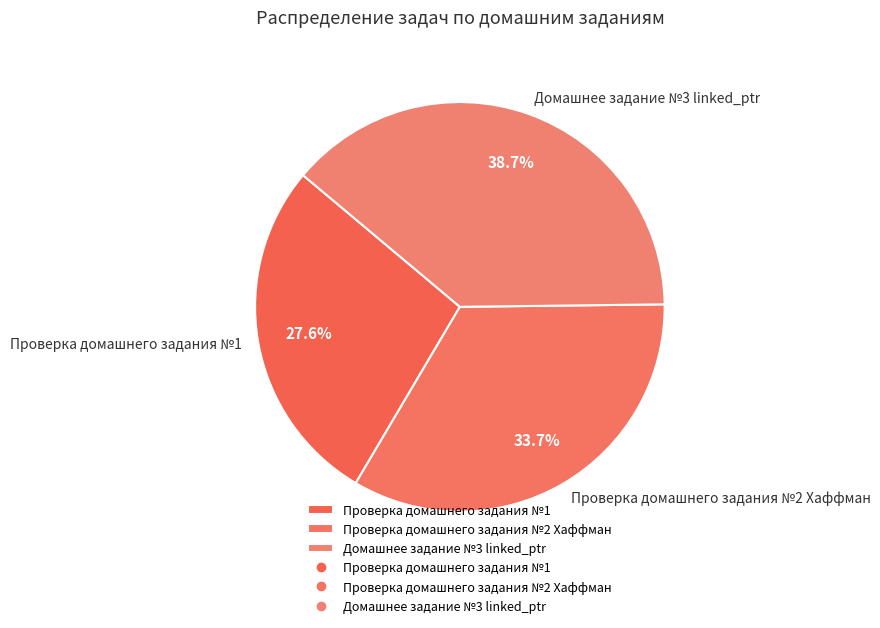

Which category has the biggest portion of the pie?

Домашнее задание №3 linked_ptr